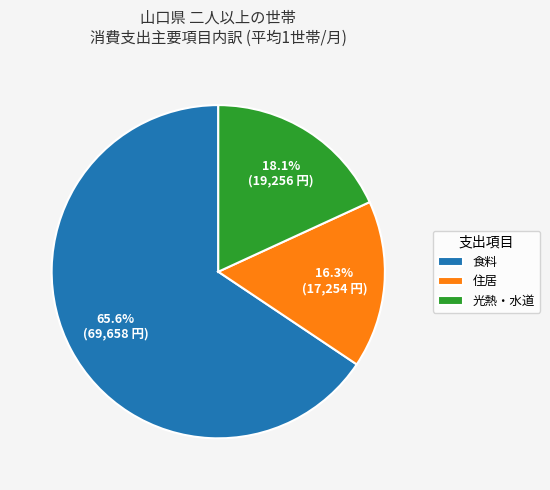

How many segments does this pie chart have?

3